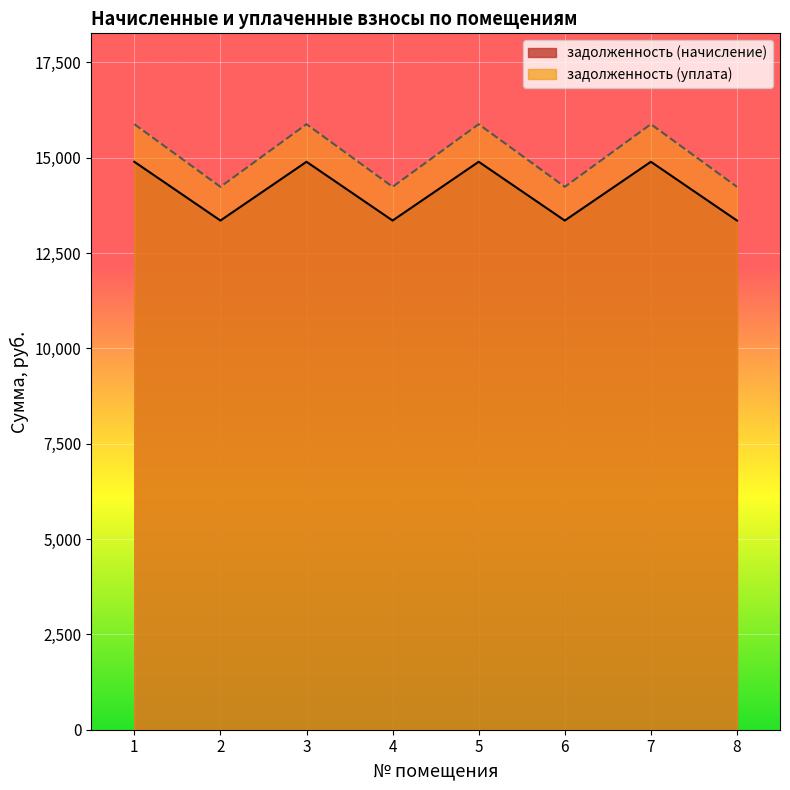

Between 1 and 5, which series saw the biggest shift?

задолженность (начисление)